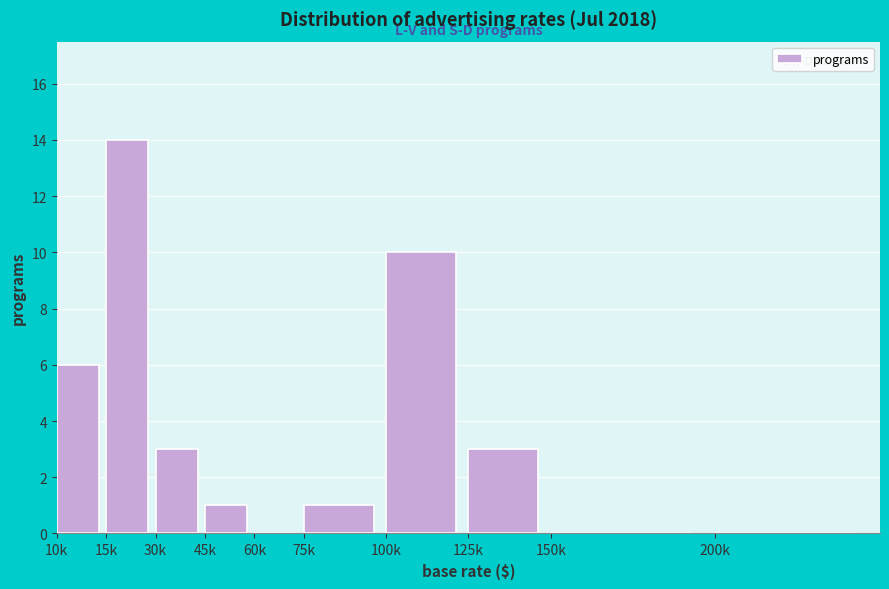

Reading right to left, list all the values displayed in this chart.

200k=0	150k=0	125k=3	100k=10	75k=1	60k=0	45k=1	30k=3	15k=14	10k=6